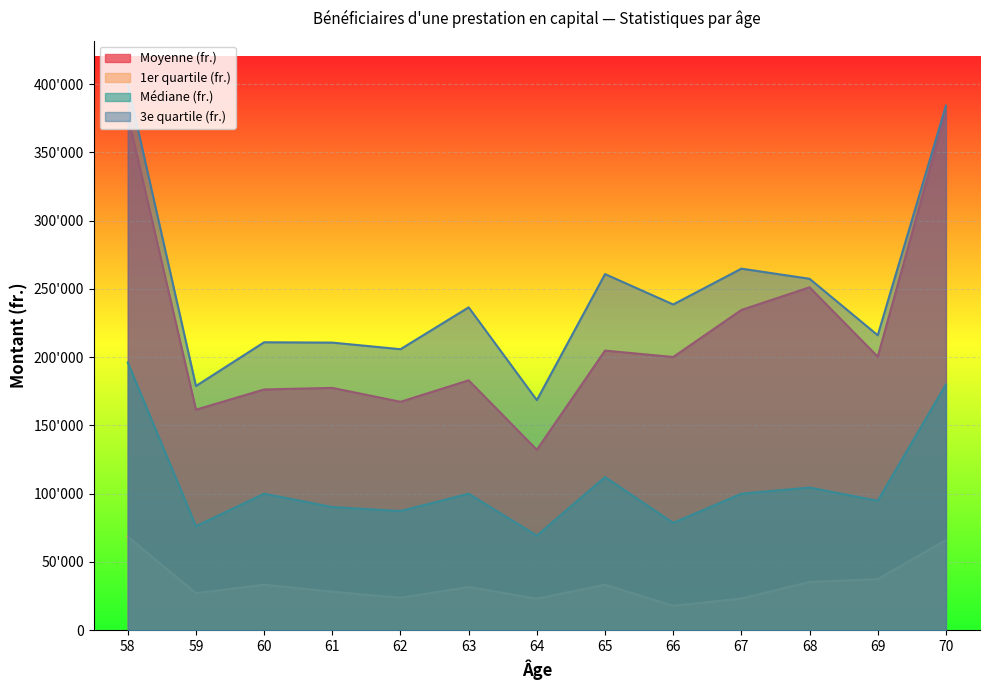

Which has a higher value, 64 or 68?

68